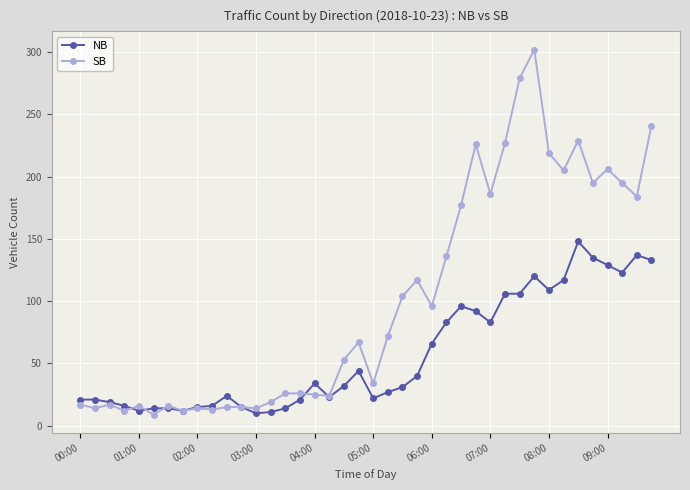

What is the minimum value shown in the chart?

9